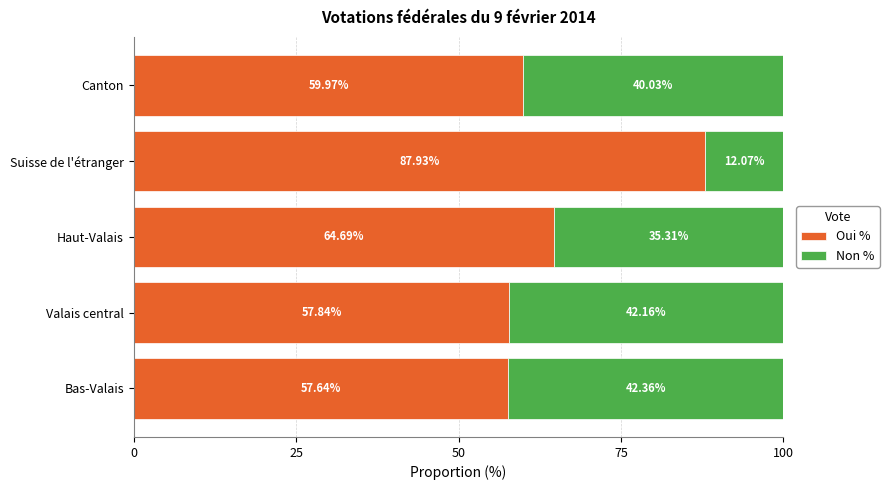

Where is Oui % nearest to the value 72?

Haut-Valais